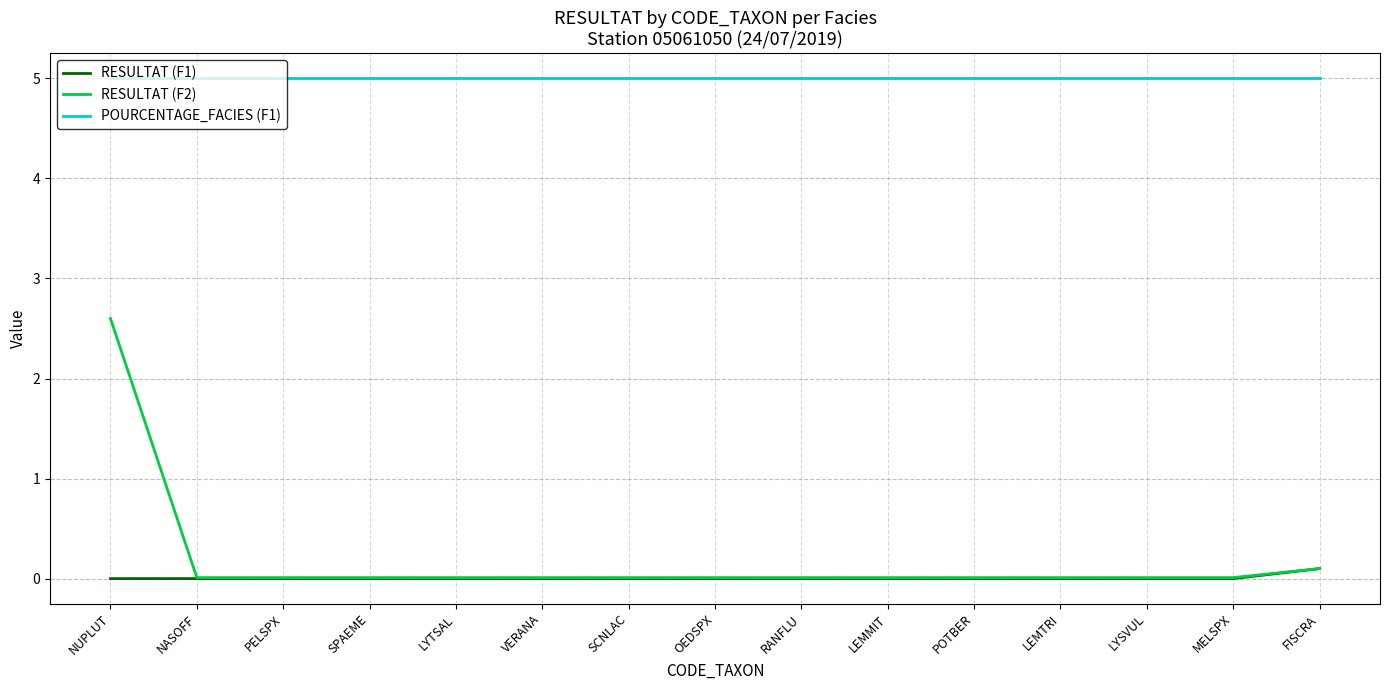

What is the difference between the highest and lowest values at LEMMIT?

5.0